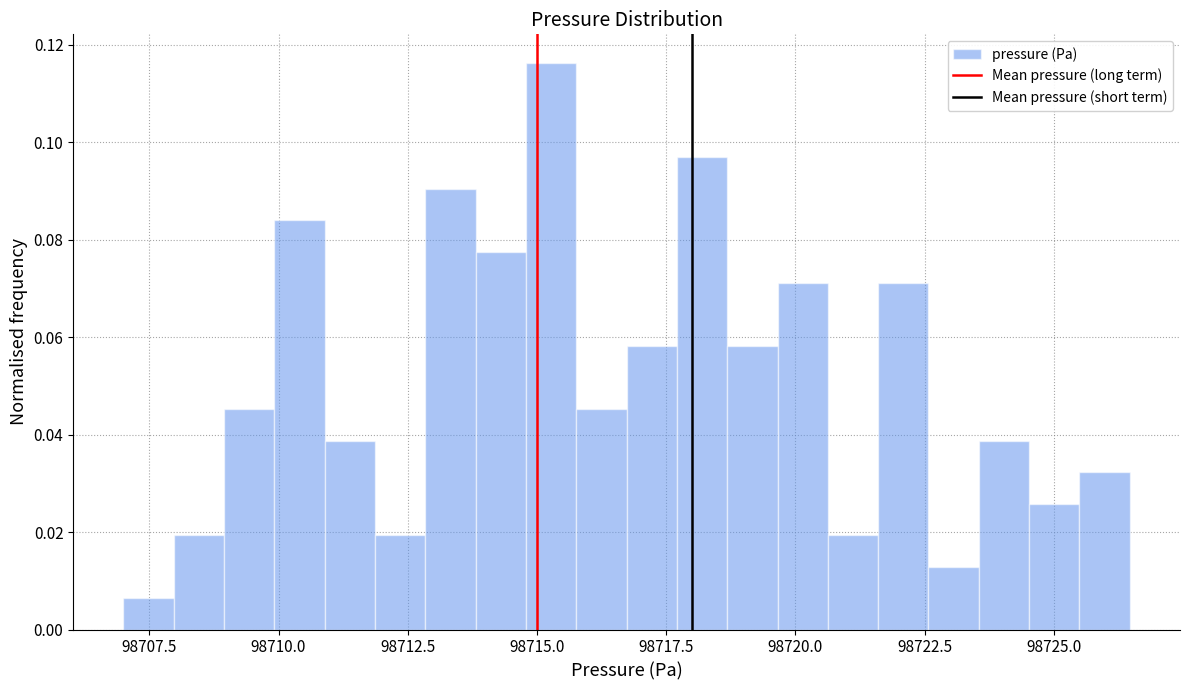

Around what value on the x-axis is the tallest bar? Give the approximate position of its centre, as read against the axis.

98715.5